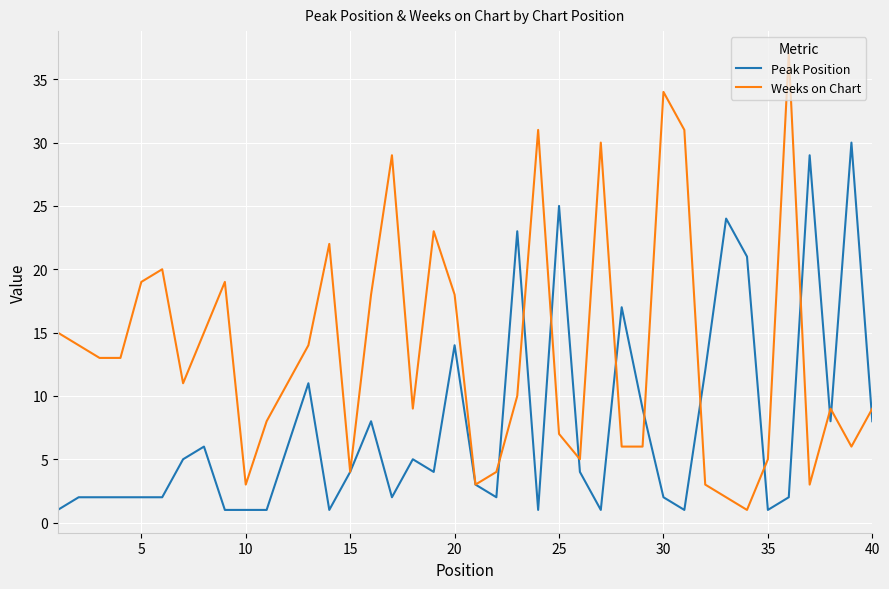

What is the sum of all Weeks on Chart values?

540